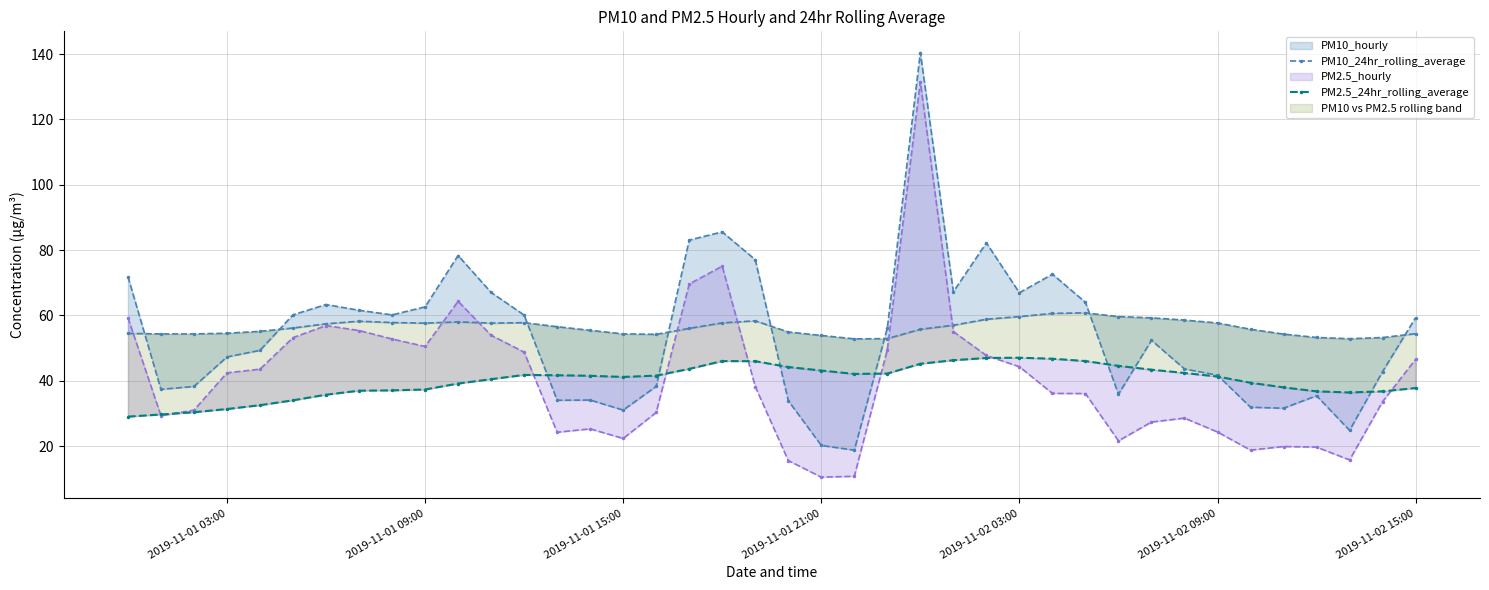

What is the value of the PM2.5_24hr_rolling_average point at the 9th from the left?

37.0